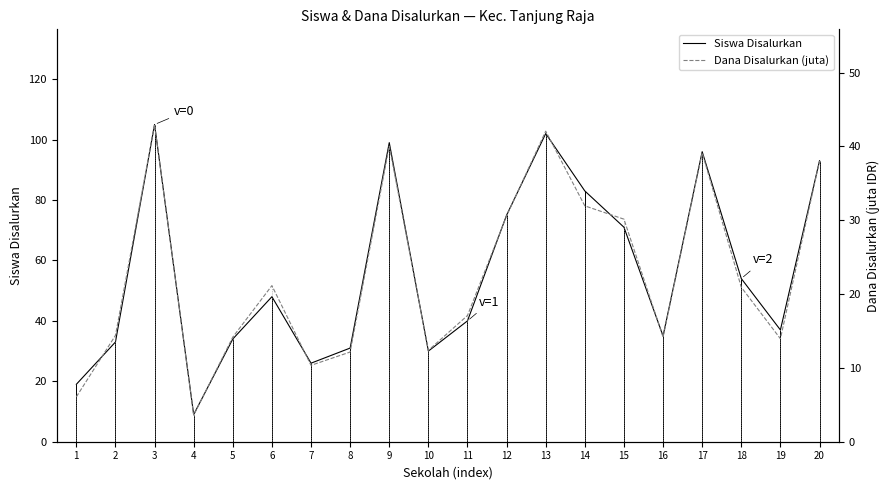

List the series in order of their overall mean, lowest first.

Dana Disalurkan (juta), Siswa Disalurkan